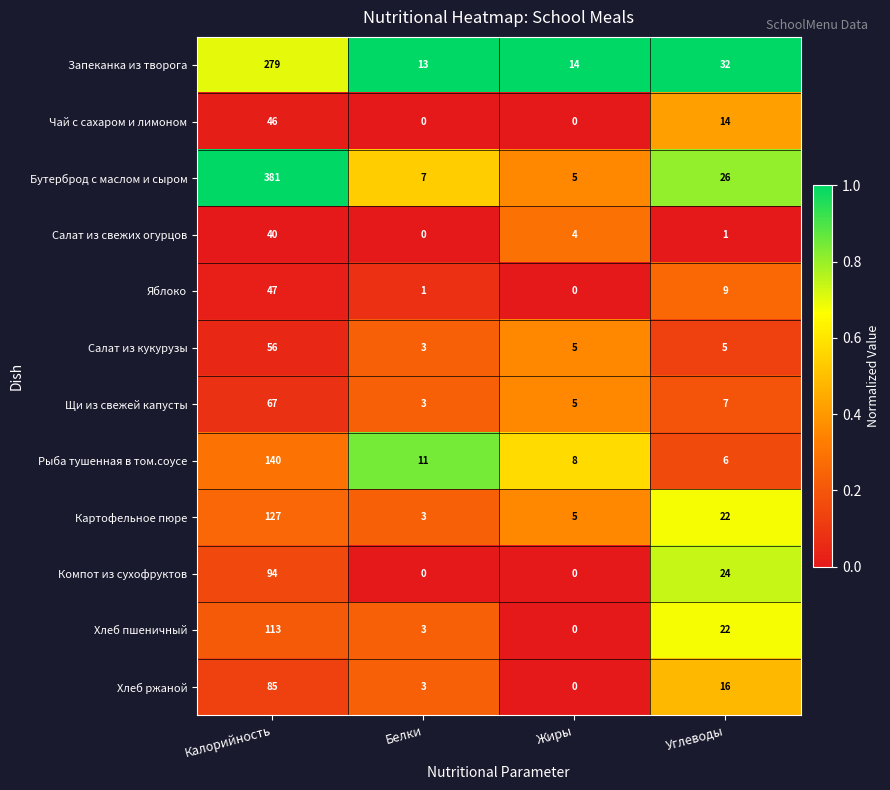

What value does the Бутерброд с маслом и сыром series have at Белки, to the nearest 5?

5